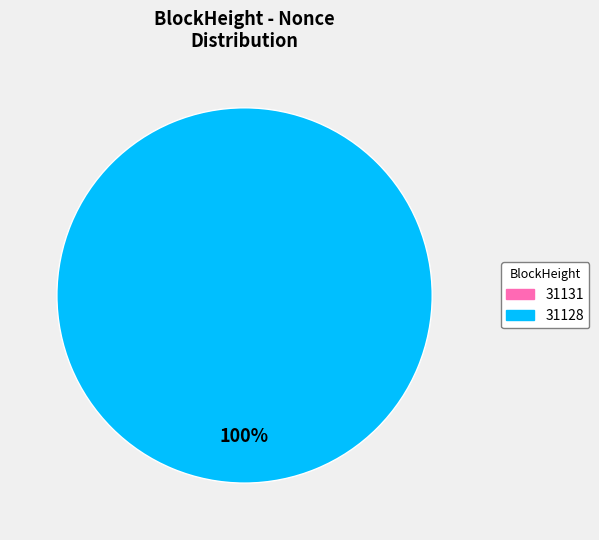

Which slice is the largest?

31128